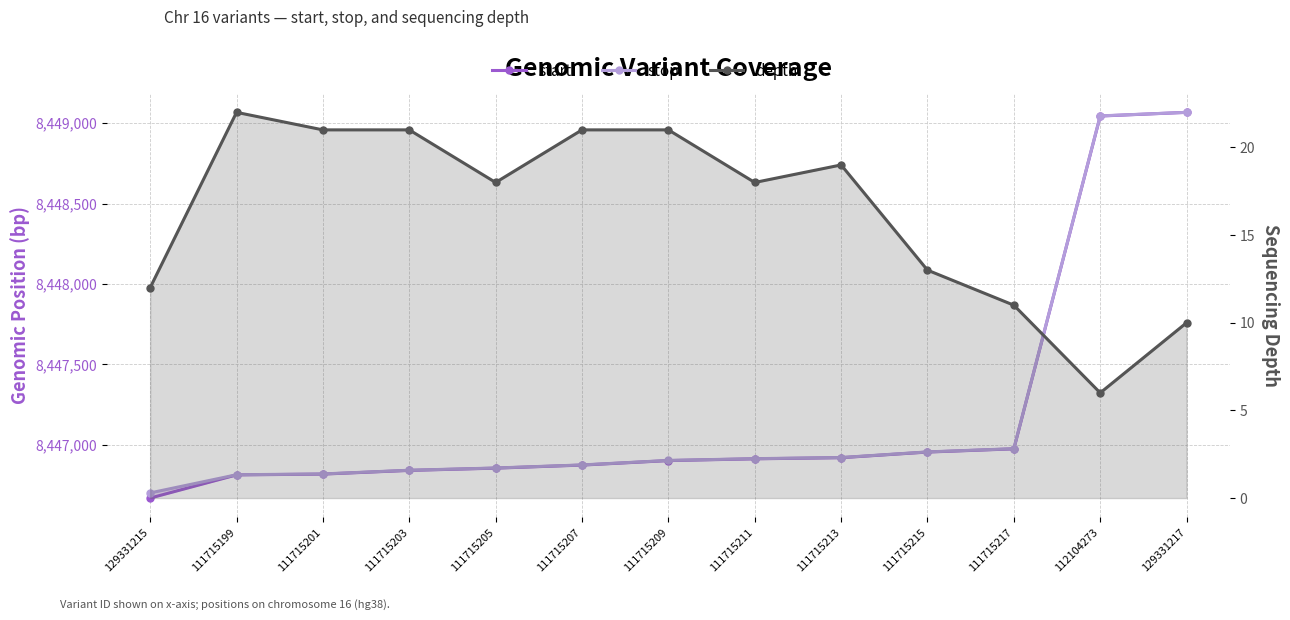

What is the sum of the stop values at 111715213 and 111715207?

16893796